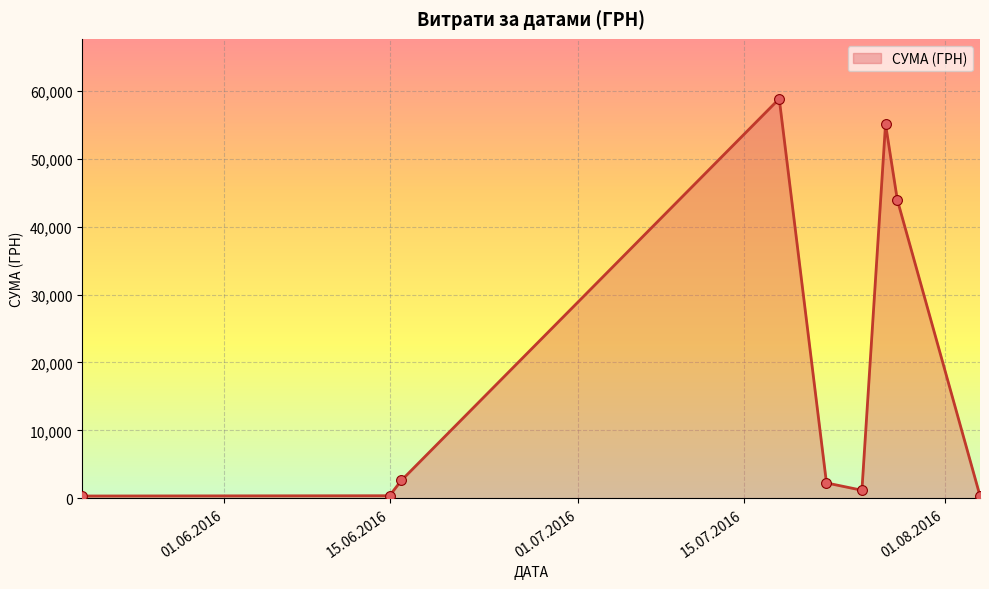

What is the maximum value shown in the chart?

58840.0